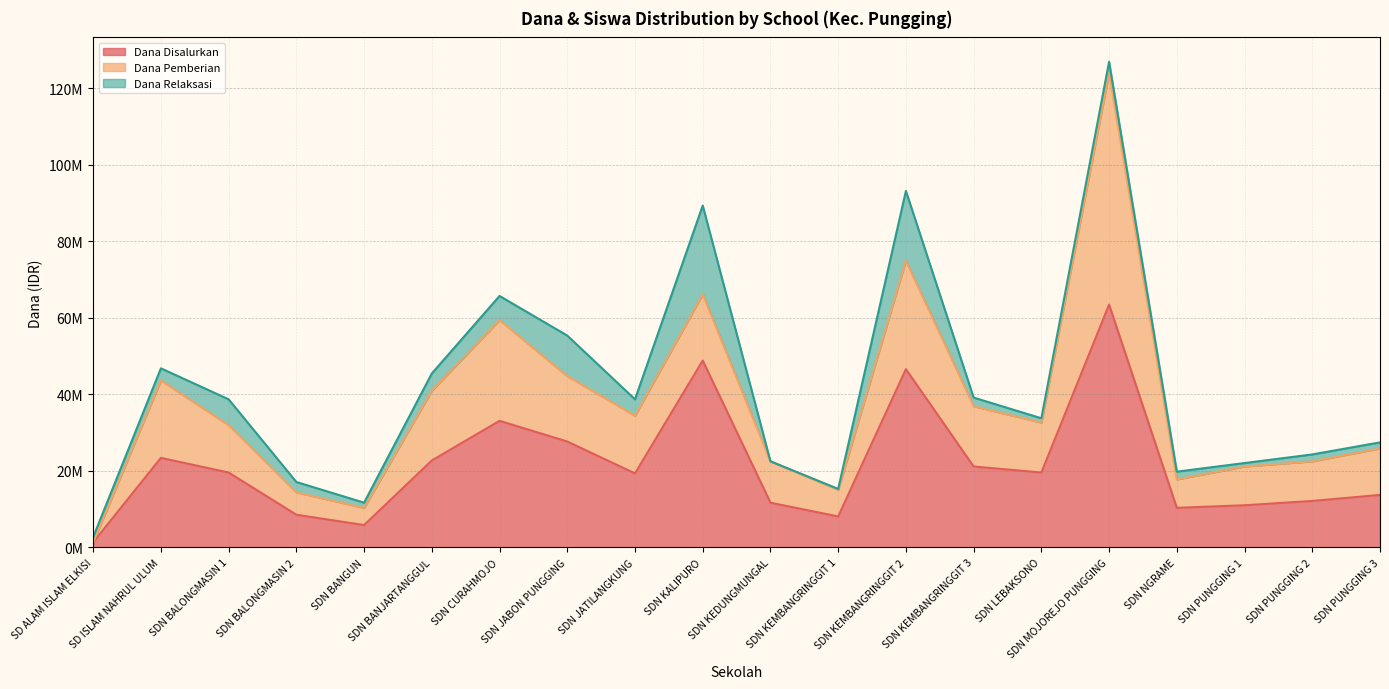

Reading left to right, what are all the values shown in this chart?

Dana Disalurkan (line): 1350000	23400000	19575000	8550000	5850000	22725000	33075000	27675000	19350000	48825000	11700000	8100000	46575000	21150000	19575000	63450000	10350000	11025000	12150000	13725000
Dana Pemberian (line): 1350000	43650000	31950000	14400000	10350000	40950000	59400000	44775000	34425000	66150000	22500000	15075000	74925000	36900000	32625000	123975000	17775000	21150000	22500000	25875000
Dana Relaksasi (line): 2700000	46800000	38700000	17100000	11700000	45450000	65700000	55350000	38700000	89325000	22500000	15300000	93150000	39150000	33750000	126900000	19800000	22050000	24300000	27450000